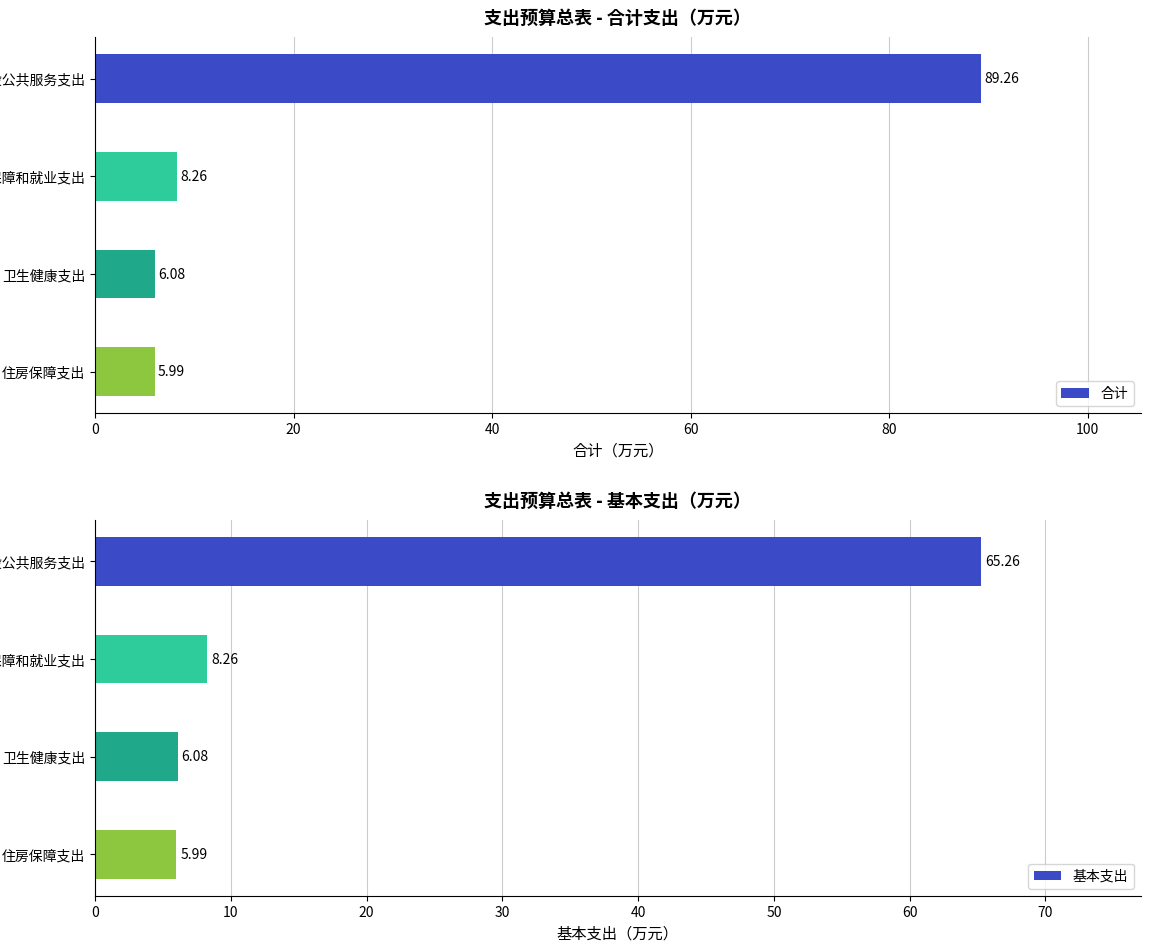

The 合计 series shows 8.3 at 社会保障和就业支出. True or false?

True